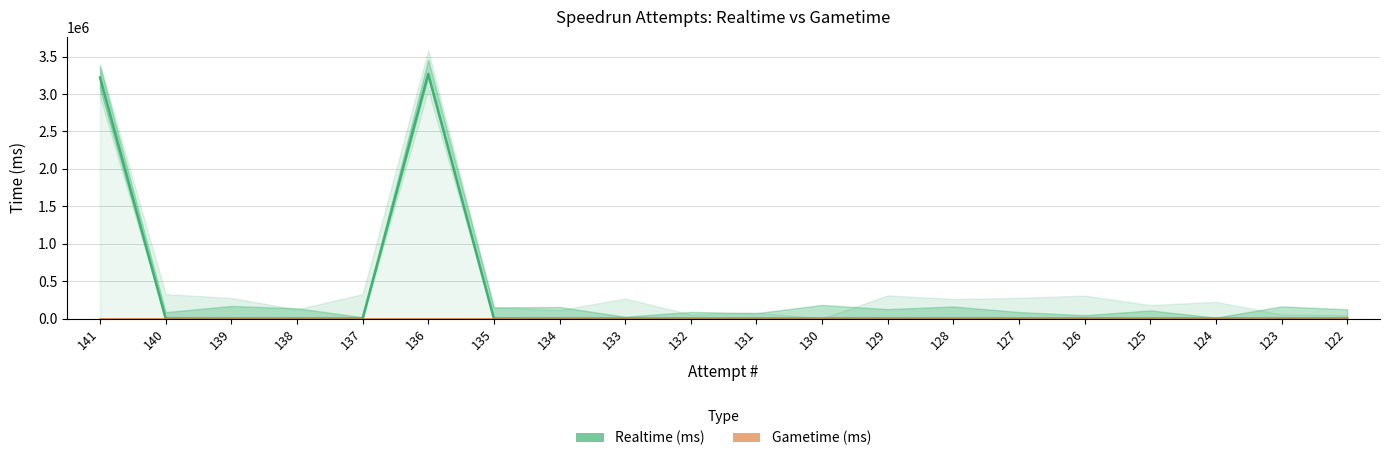

Count the number of categories in the chart.

20